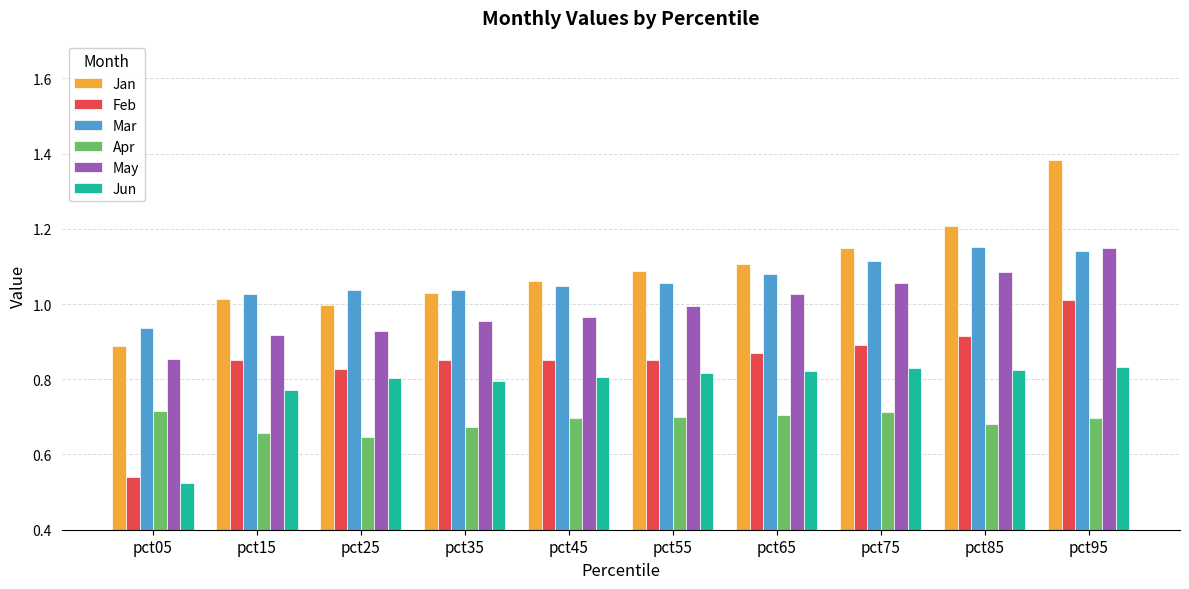

What are all the series names shown in the legend?

Jan, Feb, Mar, Apr, May, Jun